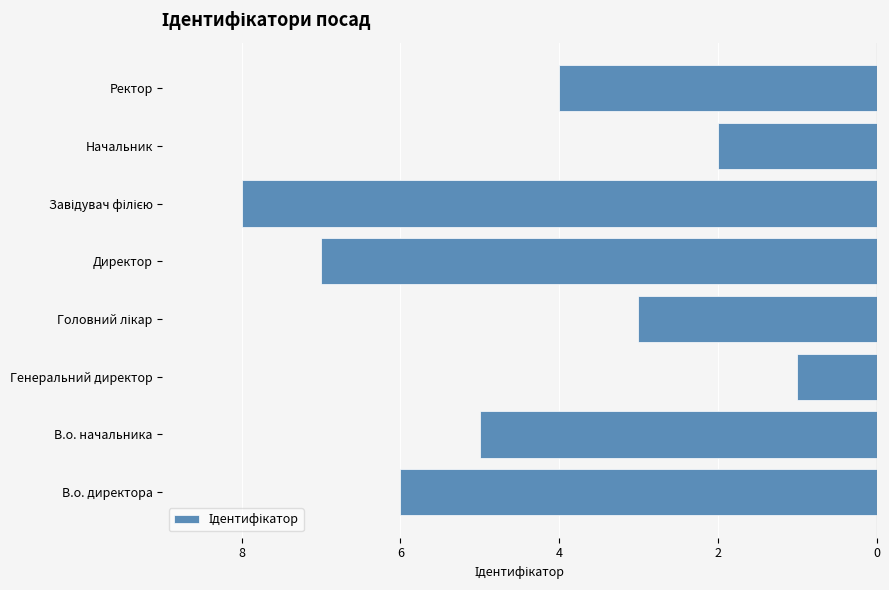

How many values are between -6 and -2?

5